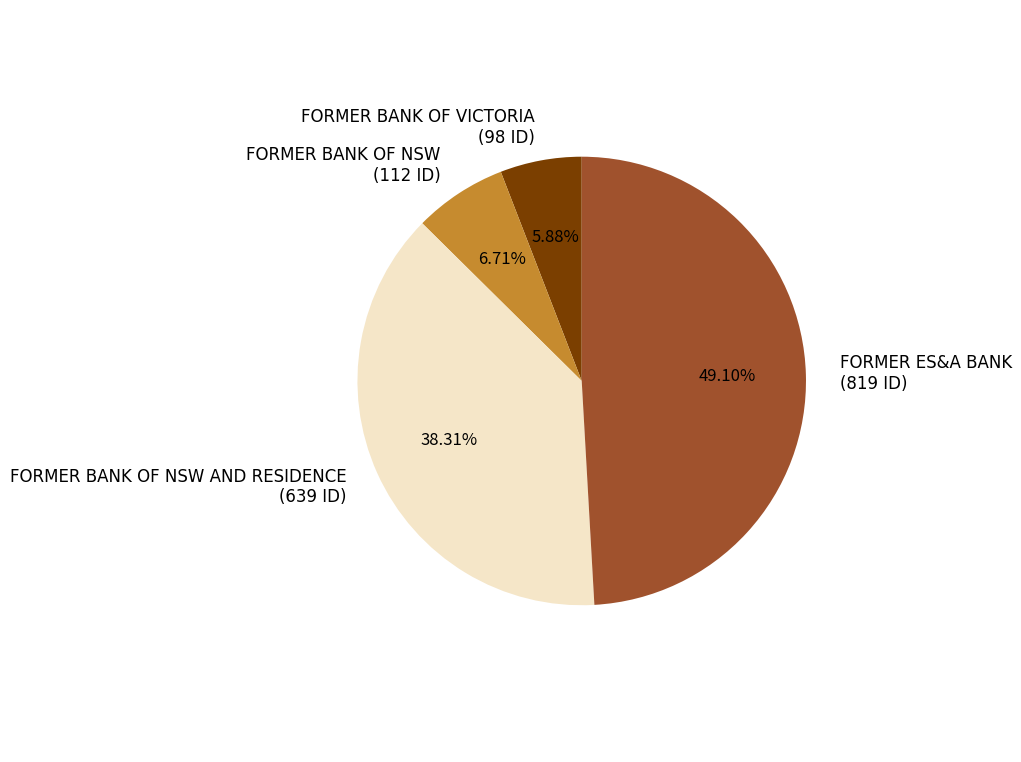

Do FORMER BANK OF NSW AND RESIDENCE (639 ID) and FORMER ES&A BANK (819 ID) together represent more than half of the pie?

Yes